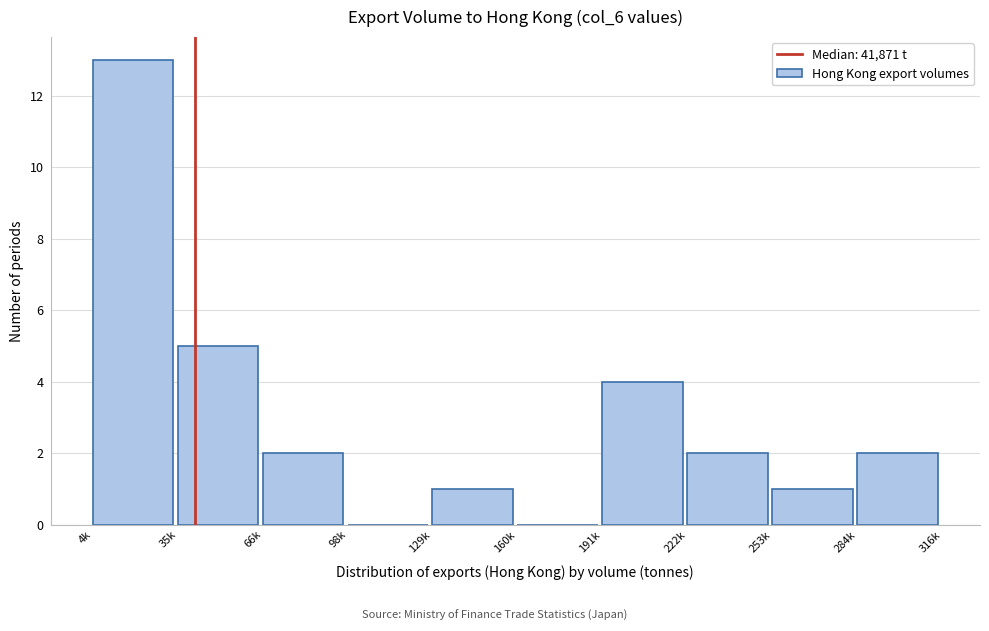

Reading left to right, list all the values displayed in this chart.

4k=13	35k=5	66k=2	98k=0	129k=1	160k=0	191k=4	222k=2	253k=1	284k=2